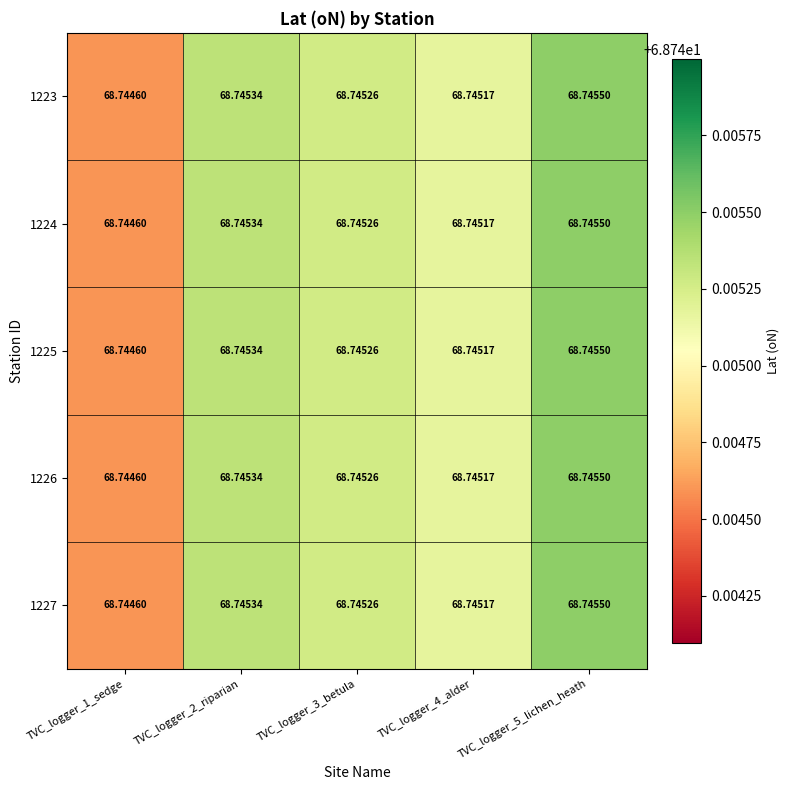

Is the value of 1225 at TVC_logger_1_sedge greater than the value of 1226 at TVC_logger_2_riparian?

No